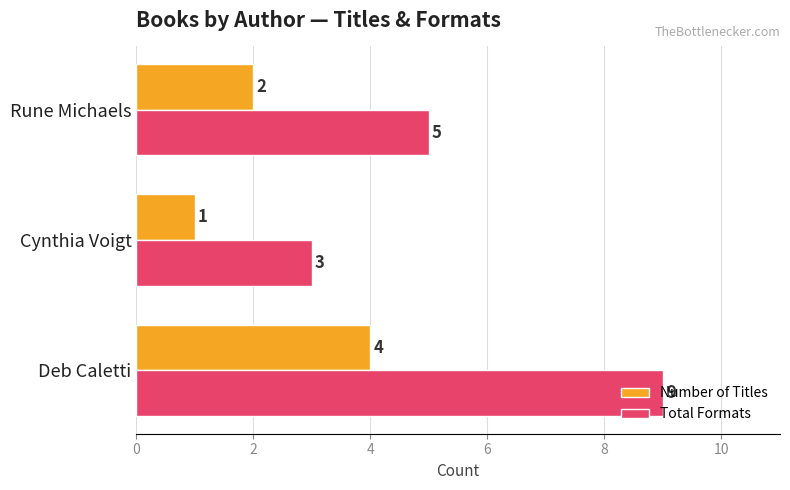

Which series changed the most between Cynthia Voigt and Rune Michaels?

Total Formats